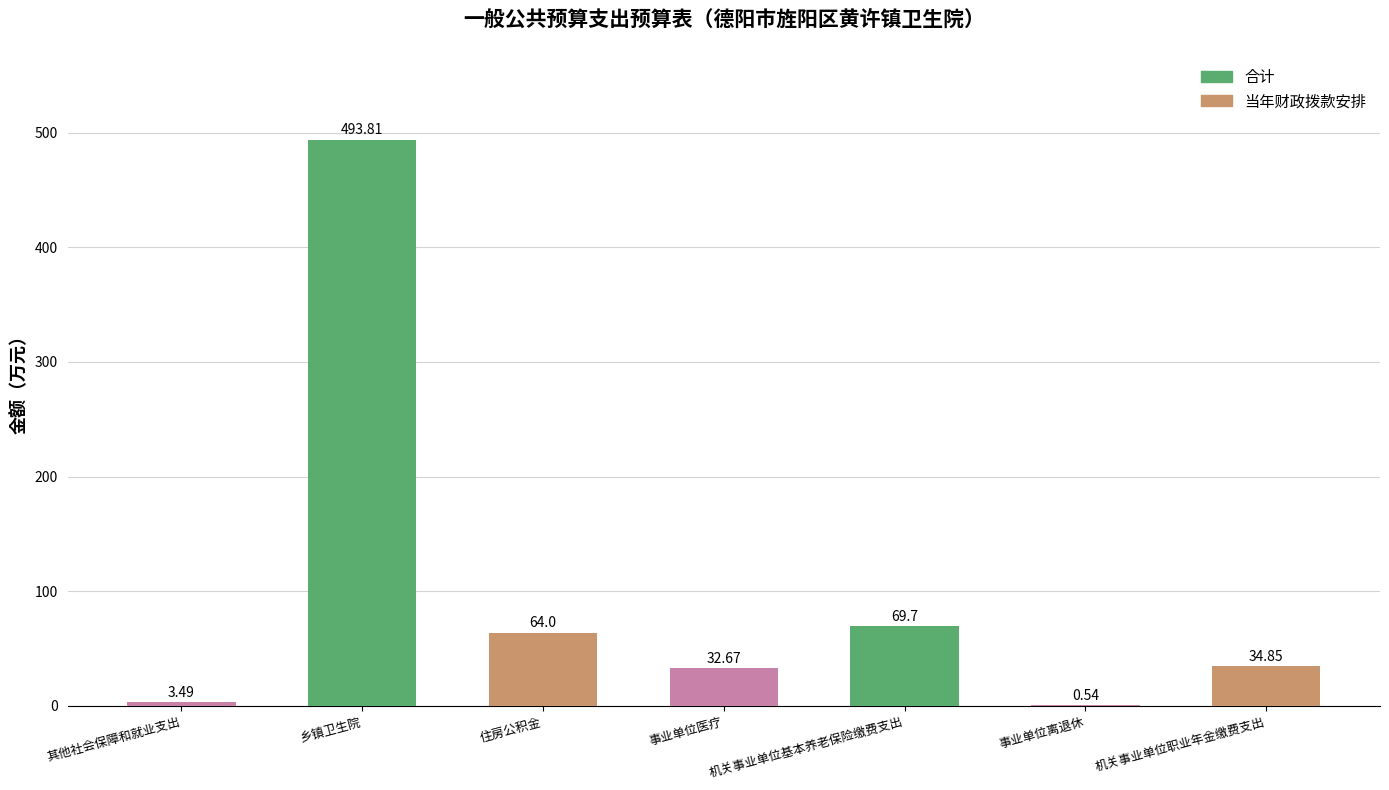

What is the sum of all values?

699.1